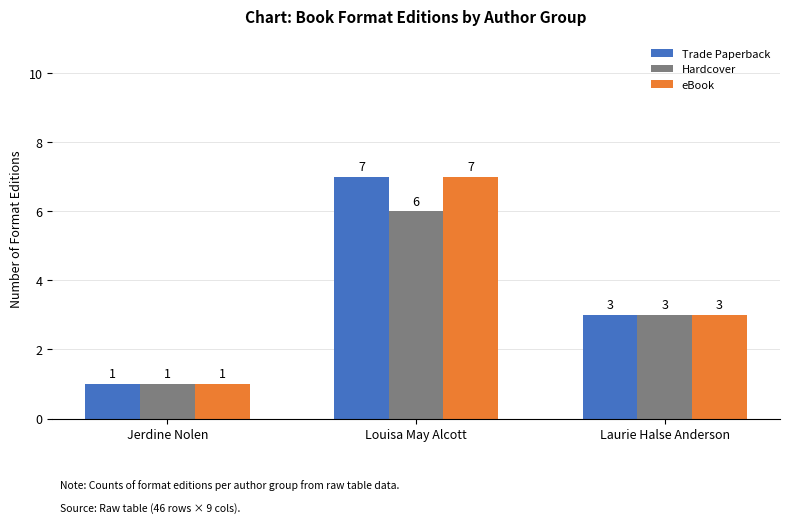

What is the lowest value of the Hardcover series?

1